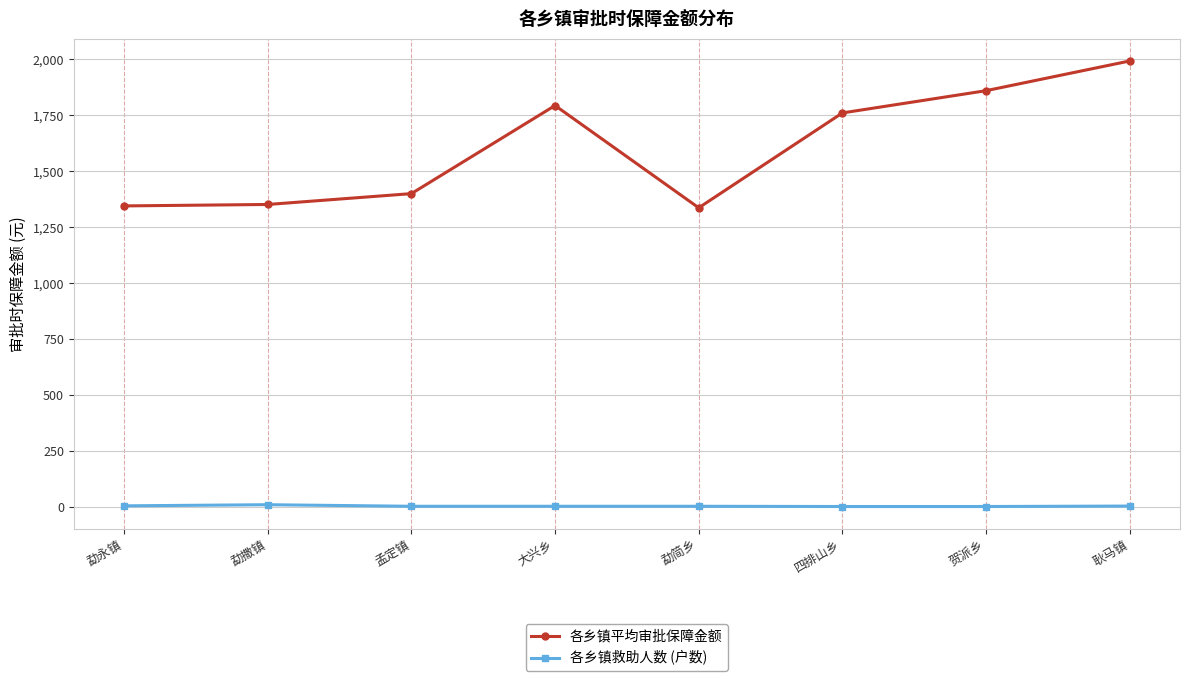

Between 勐永镇 and 四排山乡, which series saw the biggest shift?

各乡镇平均审批保障金额